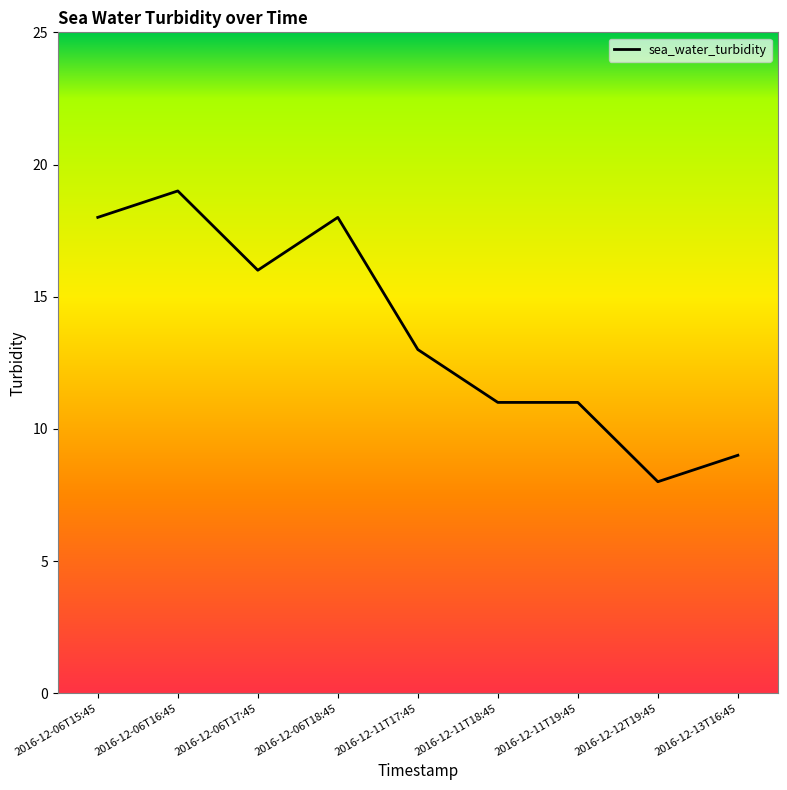

What is the greatest value displayed?

19